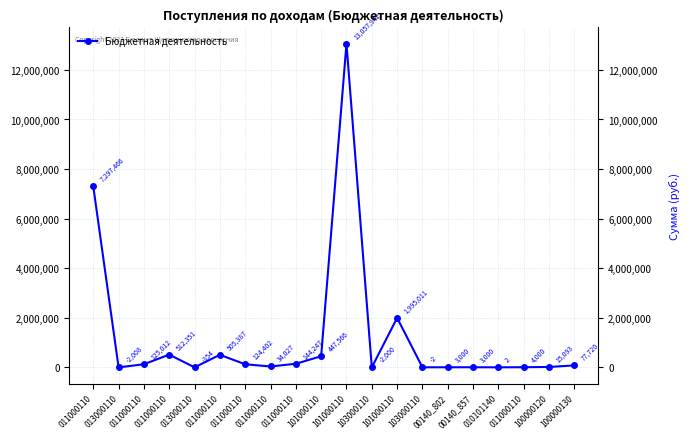

How many lines are shown in the chart?

1